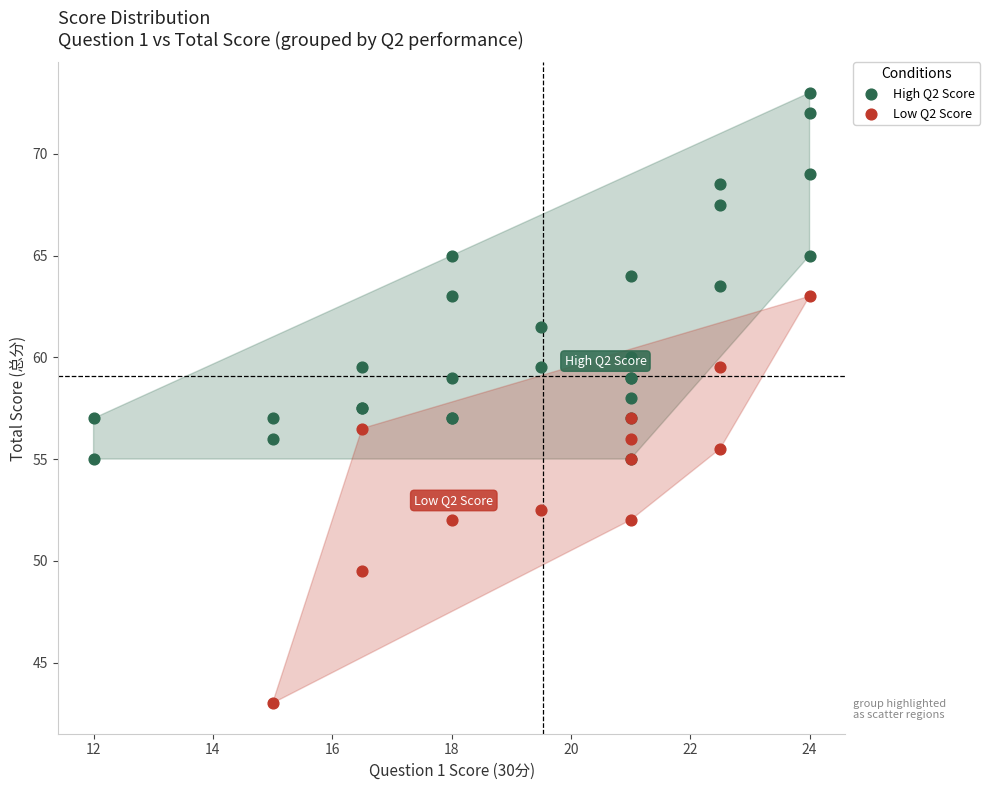

Which series reaches the maximum Y coordinate?

High Q2 Score